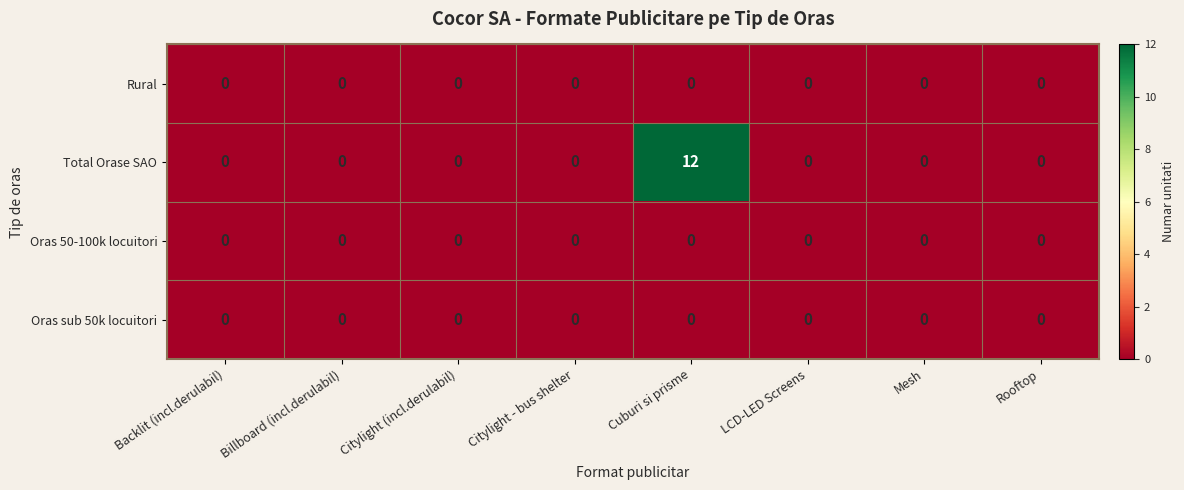

Which series has the widest spread of values?

Total Orase SAO